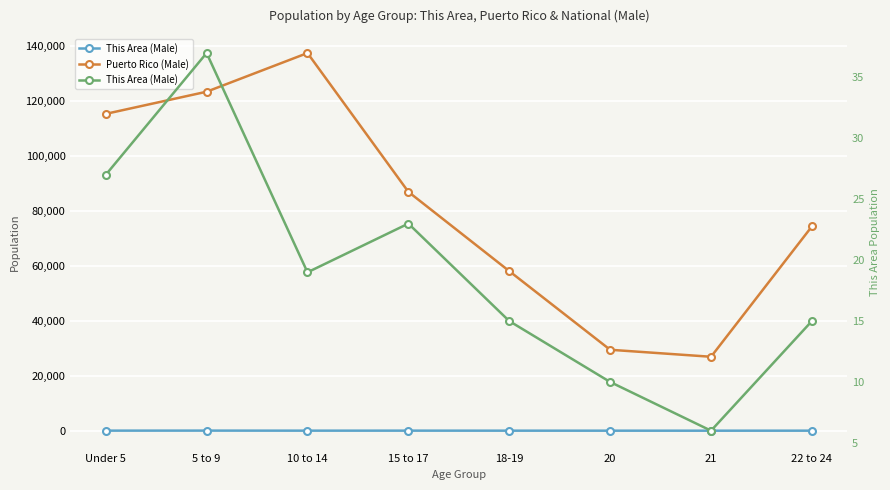

Between 15 to 17 and 20, which series saw the biggest shift?

Puerto Rico (Male)